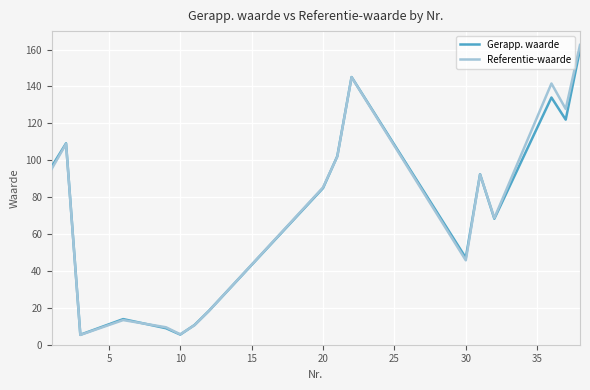

Rank the series by their maximum value, from highest to lowest.

Referentie-waarde, Gerapp. waarde